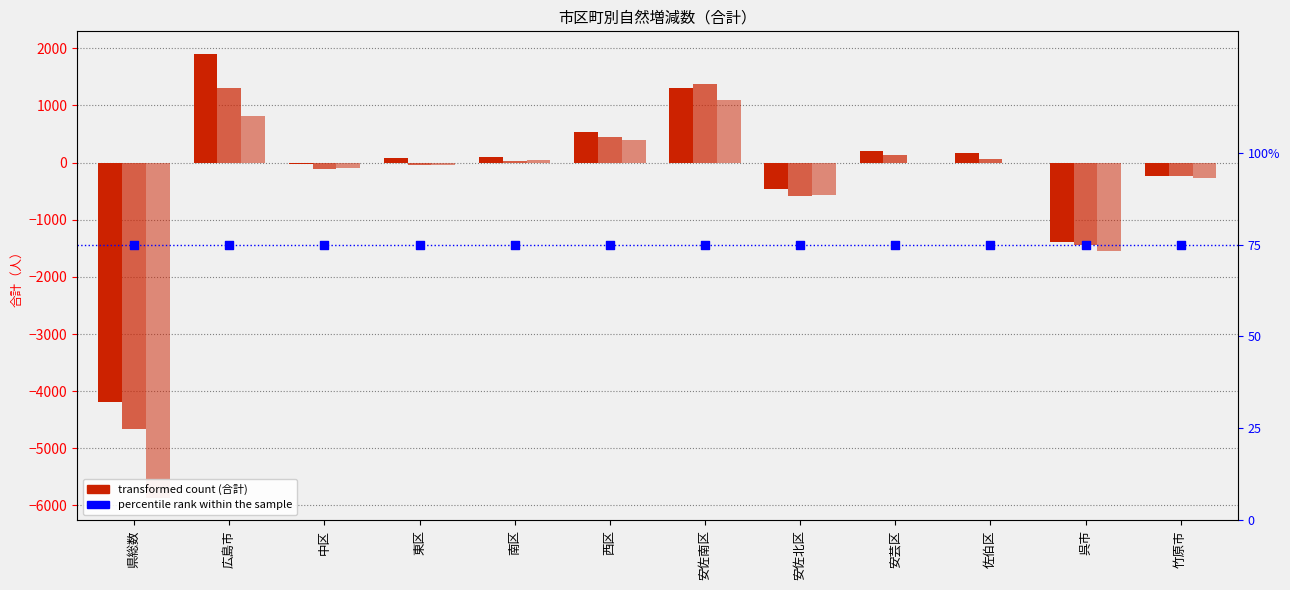

Which series has the widest spread of Y values?

26.4～27.3